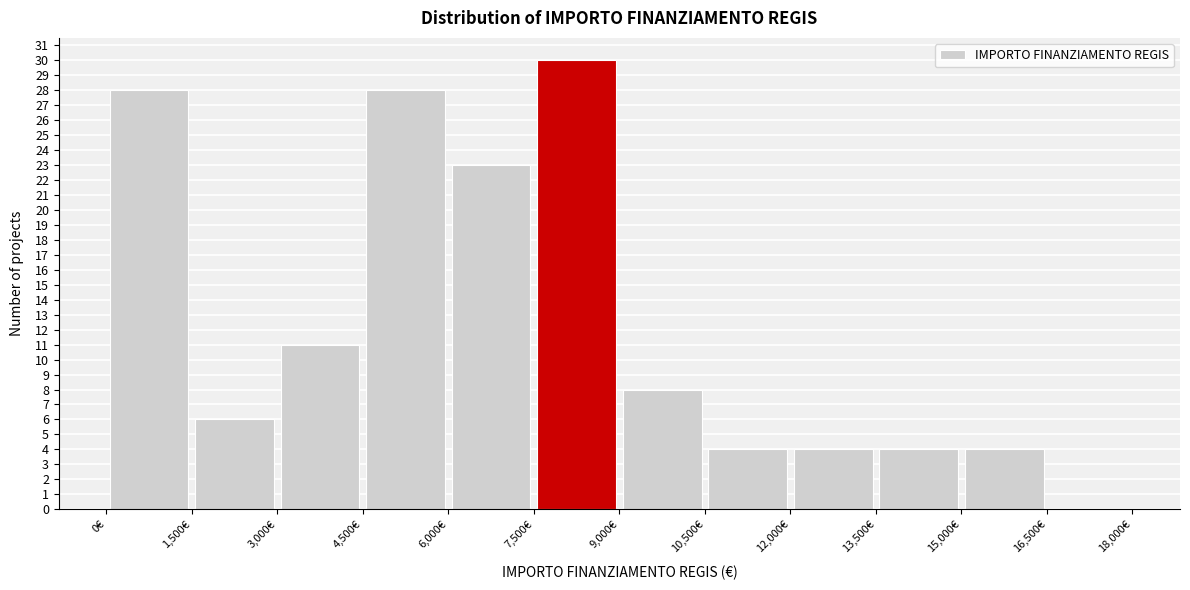

Reading left to right, transcribe this chart: for each bar, give the range it covers on the x-axis and its height. Neither the bar edges nor the heights are printed on the chart, so give them approximately, as read against the axes.

0 to 1500: 28
1500 to 3000: 6
3000 to 4500: 11
4500 to 6000: 28
6000 to 7500: 23
7500 to 9000: 30
9000 to 10500: 8
10500 to 12000: 4
12000 to 13500: 4
13500 to 15000: 4
15000 to 16500: 4
16500 to 18000: 0